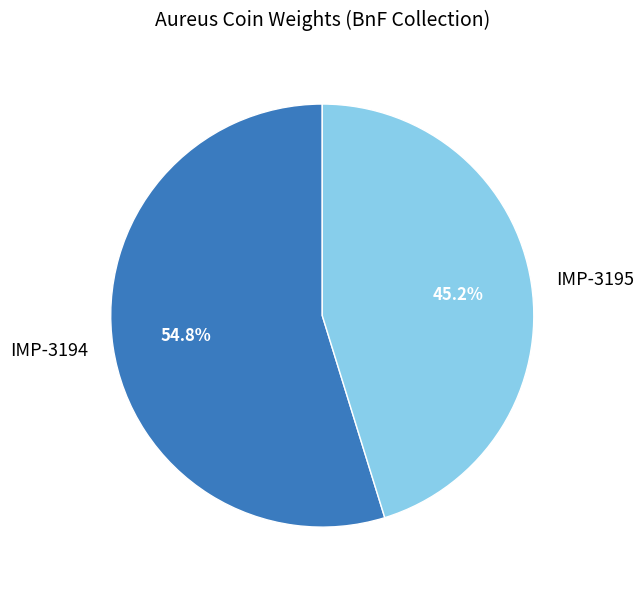

Approximately how many times larger is the value at IMP-3195 compared to IMP-3194?

0.8